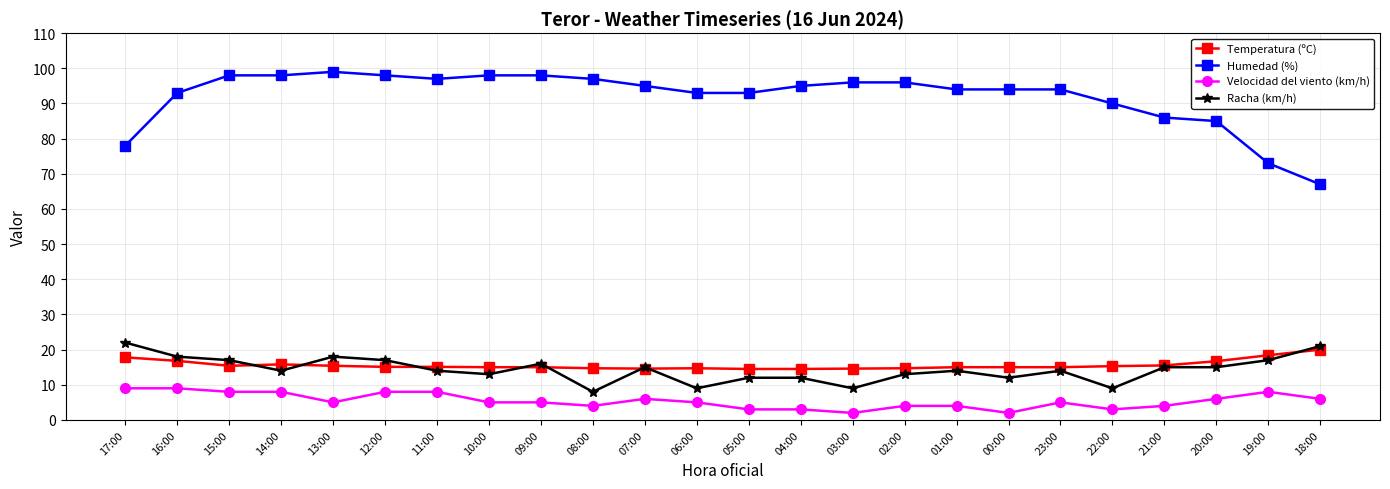

What is the spread (max minus min) of values at 18:00?

61.0